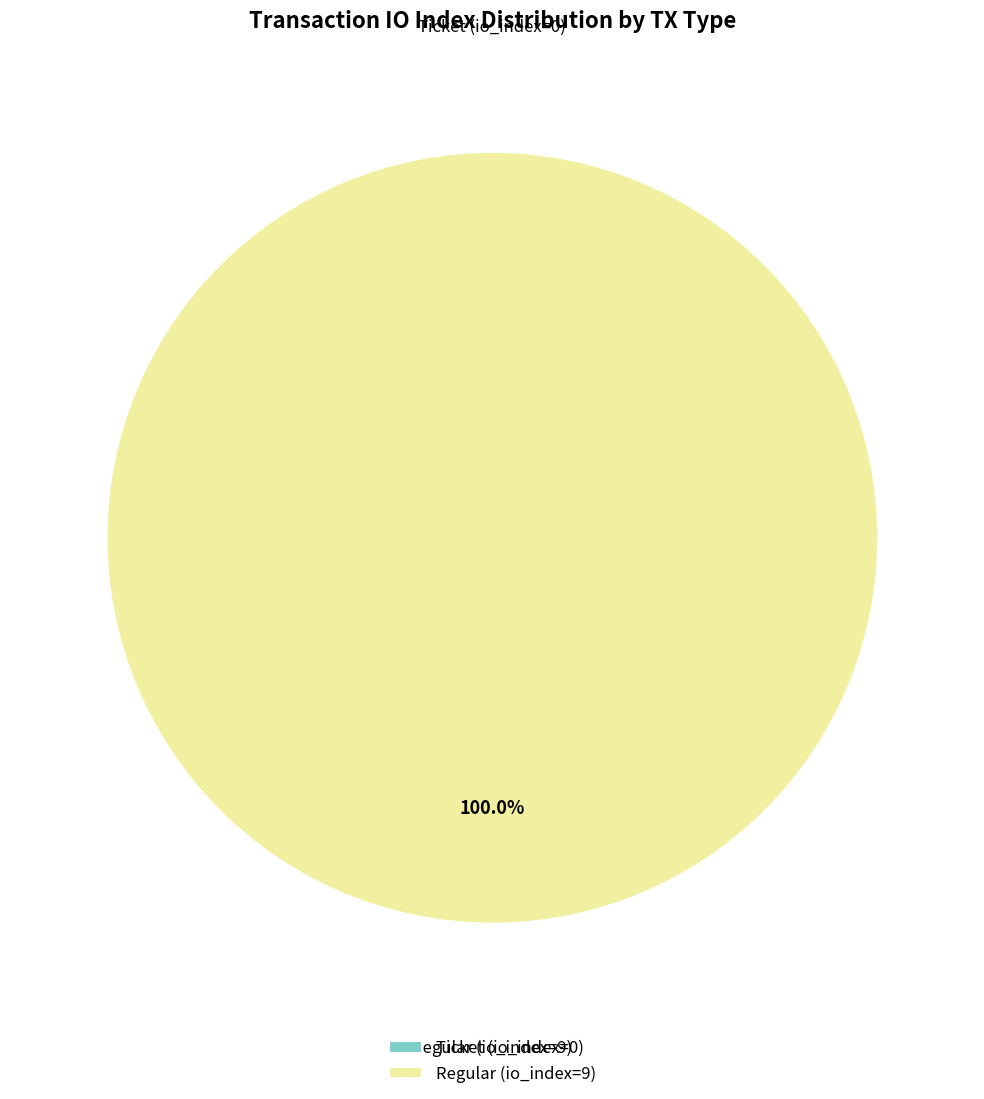

True or false: Regular (io_index=9) accounts for 100% of the total.

True